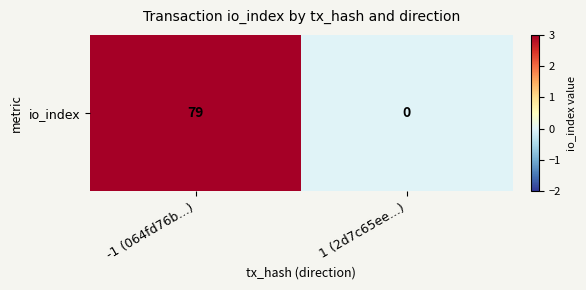

True or false: the data shows 0 at 1 (2d7c65ee...).

True